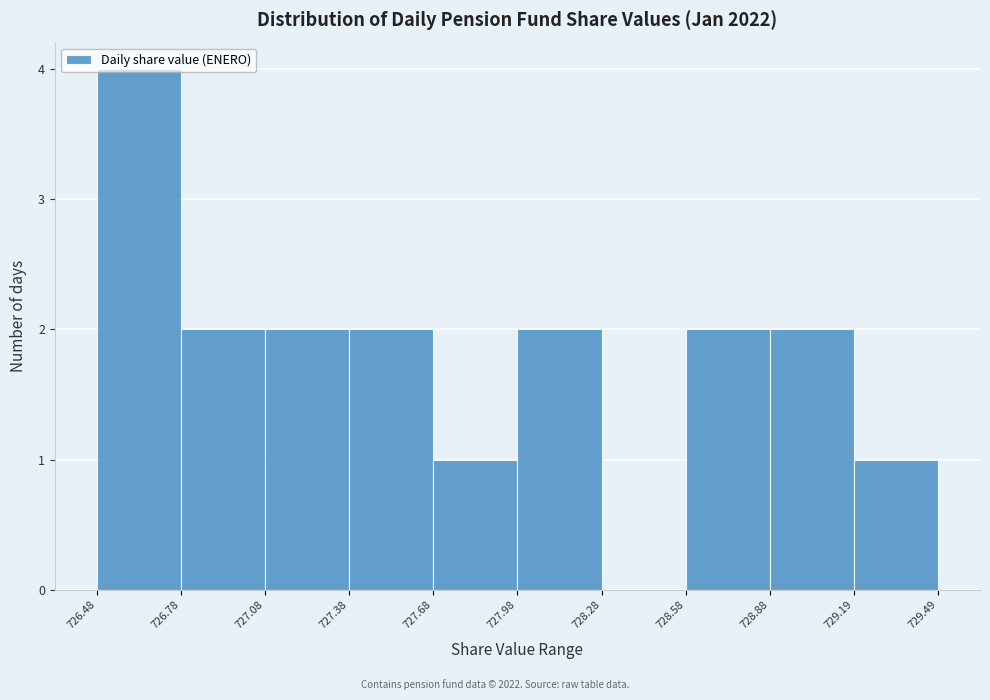

How tall is the bar that spans 727.08 to 727.38 on the x-axis? The values are not printed on the chart, so give them approximately, as read against the axis.

2